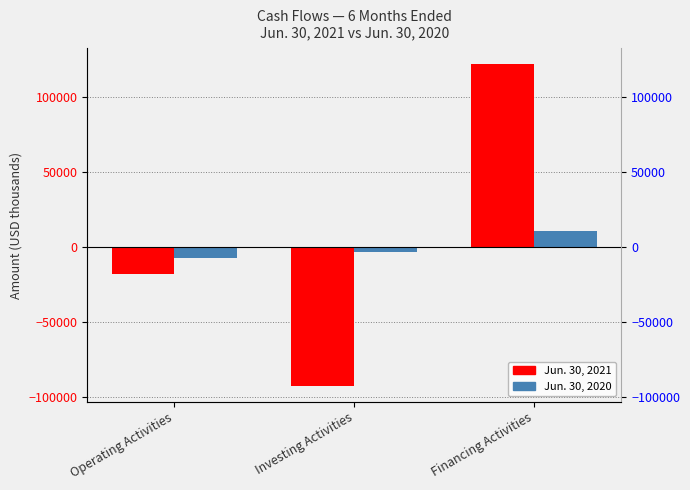

Which series has the largest total across all categories?

Jun. 30, 2021